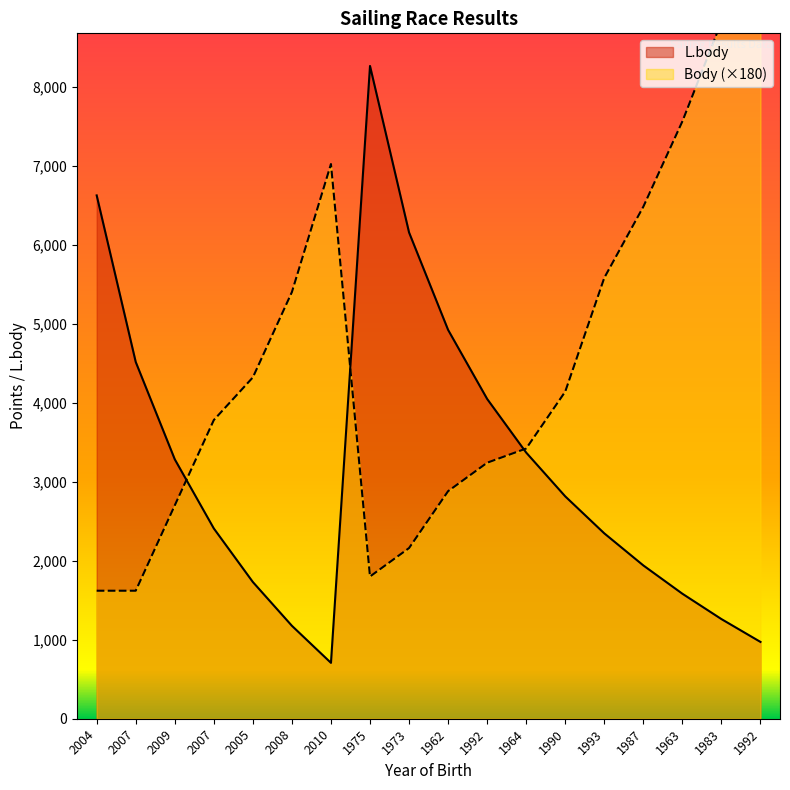

What is the difference between the L.body values at 2010 and 1992?

3340